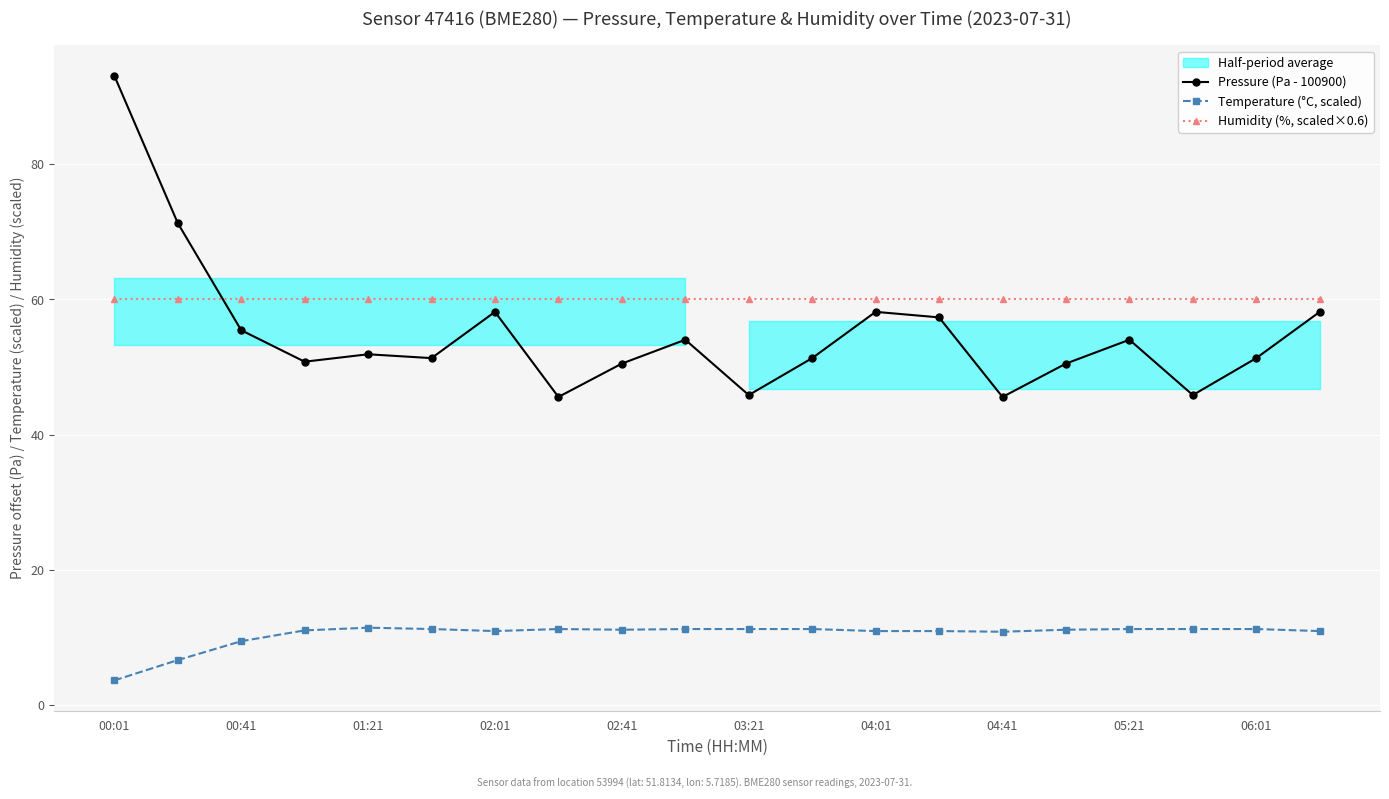

True or false: Humidity (%, scaled×0.6) and Temperature (°C, scaled) cross at least once.

False